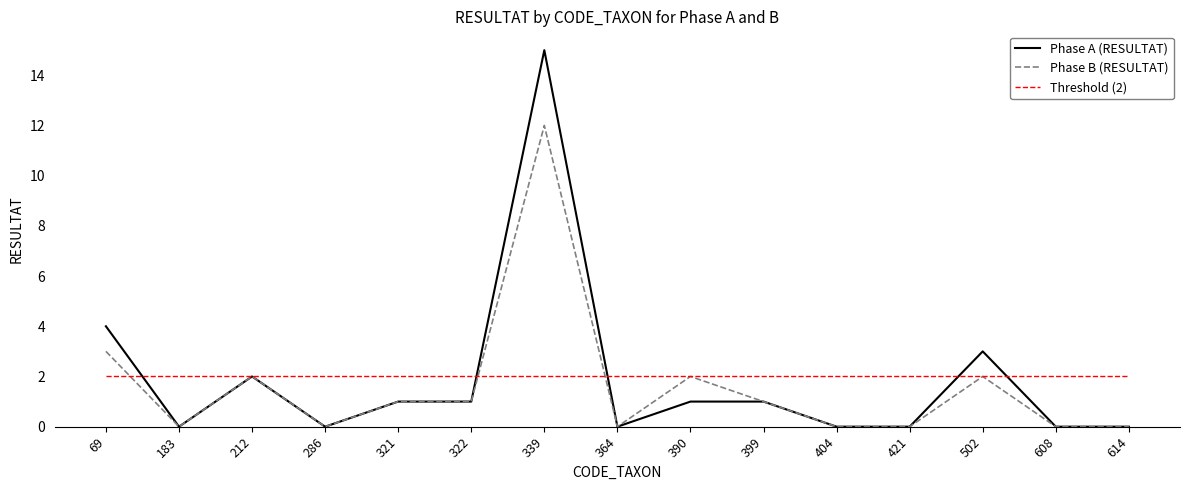

What are all the series names shown in the legend?

Phase A (RESULTAT), Phase B (RESULTAT), Threshold (2)